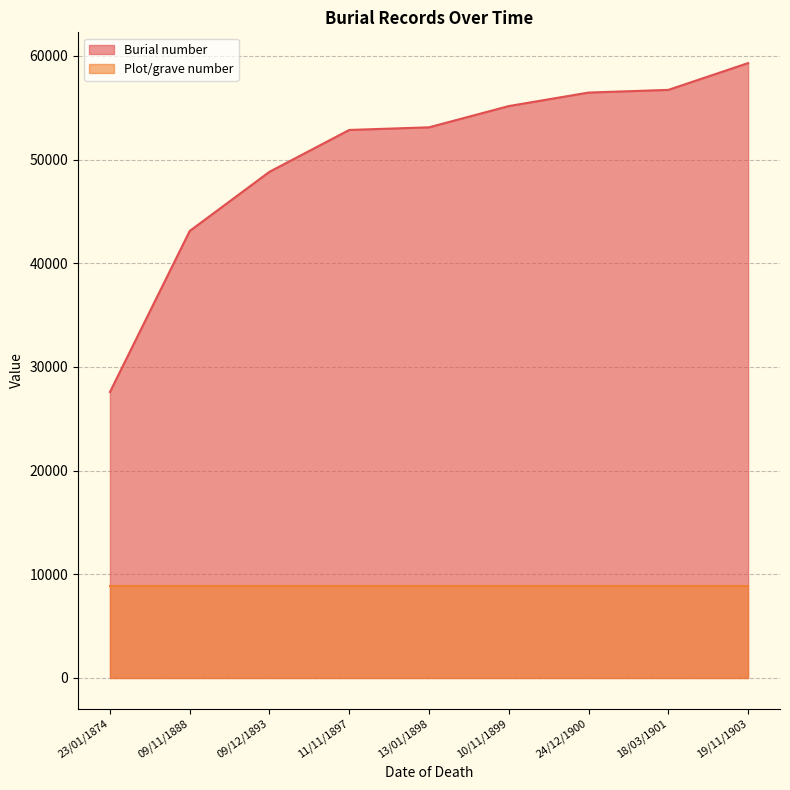

Which has a higher value, 18/03/1901 or 13/01/1898?

18/03/1901